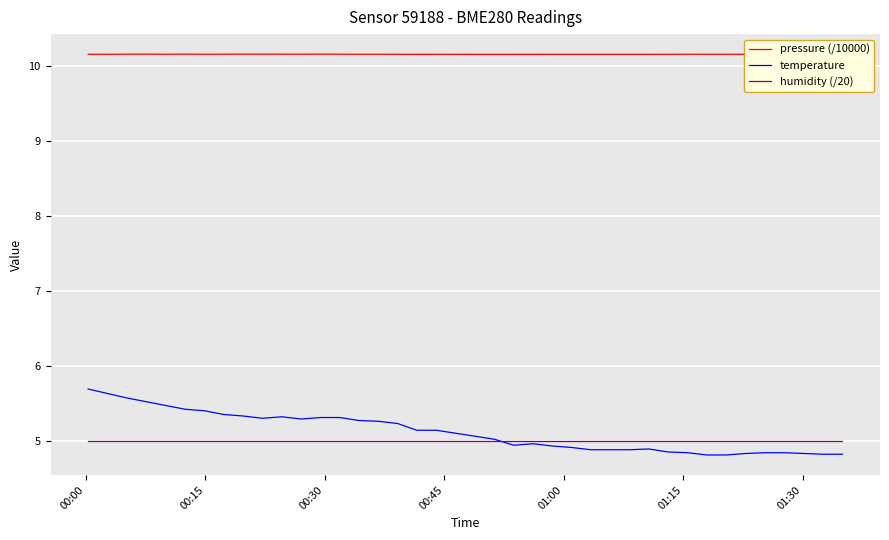

Rank the series by their maximum value, from highest to lowest.

pressure (/10000), temperature, humidity (/20)